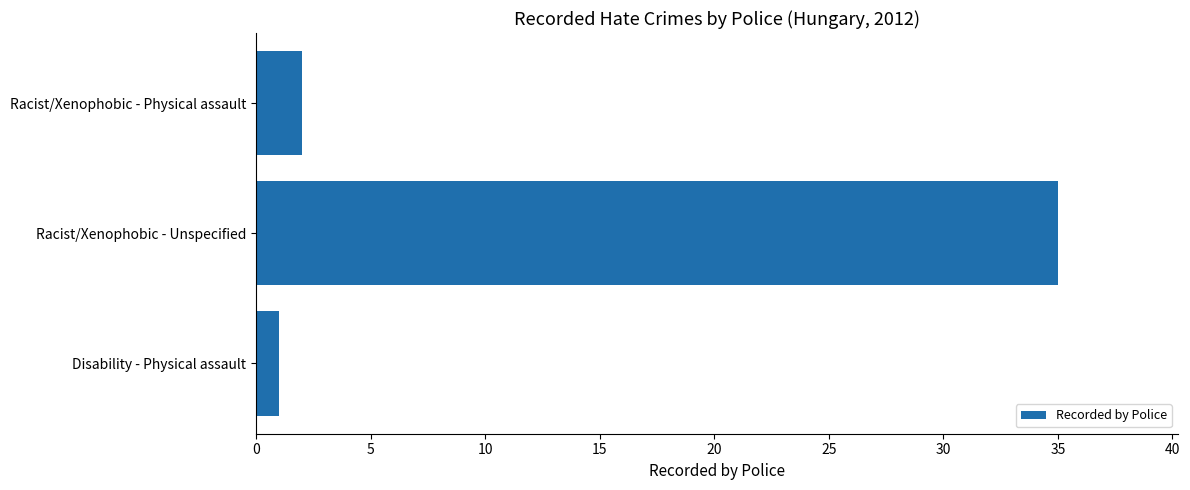

How many series are shown in this chart?

1